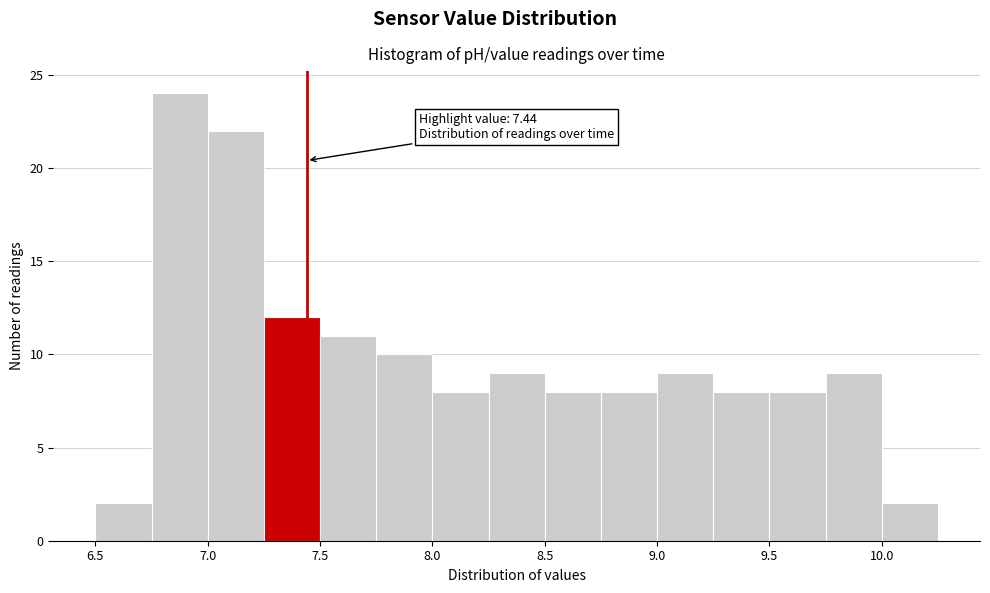

Over which range of the x-axis is the bar tallest?

6.75 to 7.00